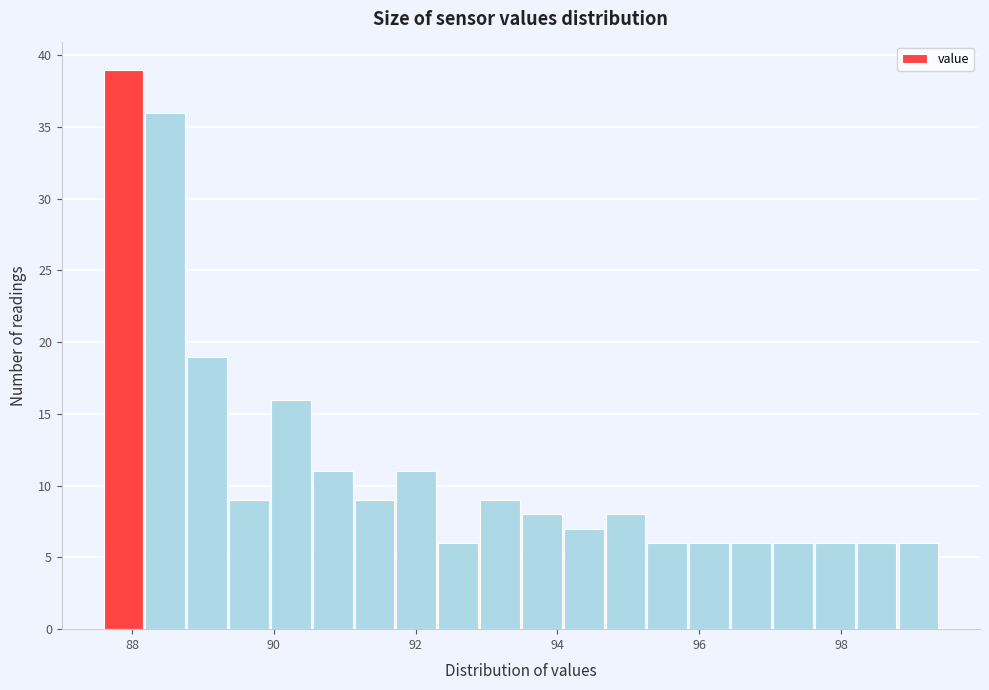

Read against the x-axis, roughly where is the centre of the tallest bar?

87.8